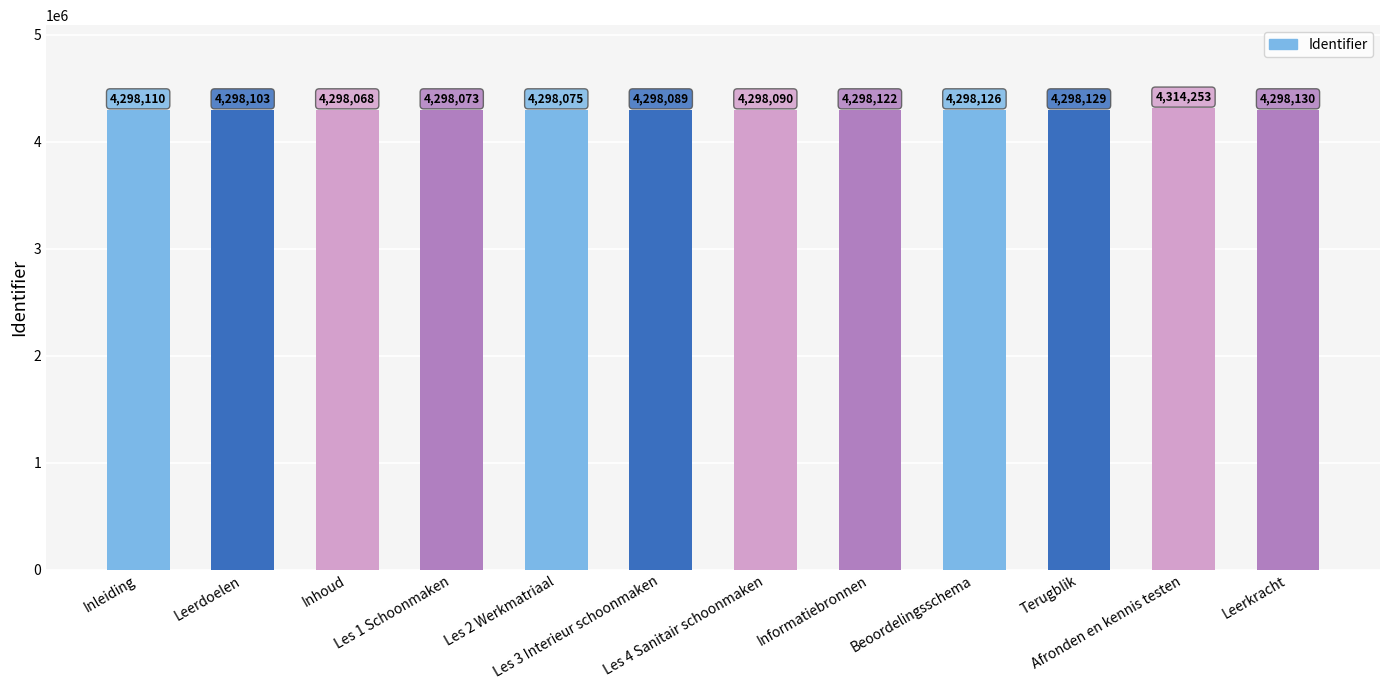

Reading left to right, extract all data points from this chart.

4298110	4298103	4298068	4298073	4298075	4298089	4298090	4298122	4298126	4298129	4314253	4298130